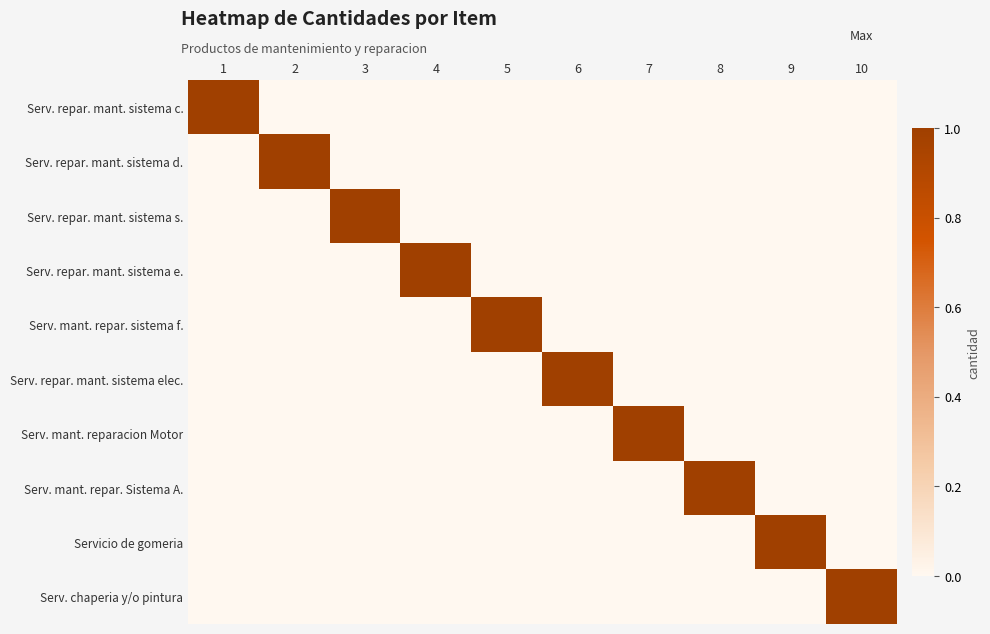

Rank the series at 5 from lowest to highest value.

Serv. repar. mant. sistema c., Serv. repar. mant. sistema d., Serv. repar. mant. sistema s., Serv. repar. mant. sistema e., Serv. repar. mant. sistema elec., Serv. mant. reparacion Motor, Serv. mant. repar. Sistema A., Servicio de gomeria, Serv. chaperia y/o pintura, Serv. mant. repar. sistema f.